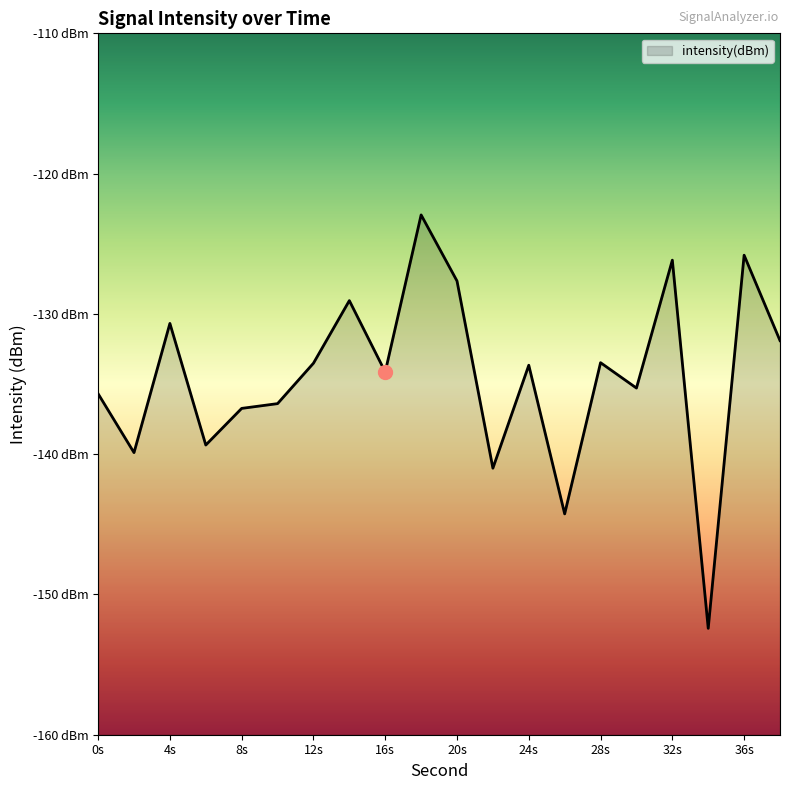

The value at 12 is -133.5. True or false?

True